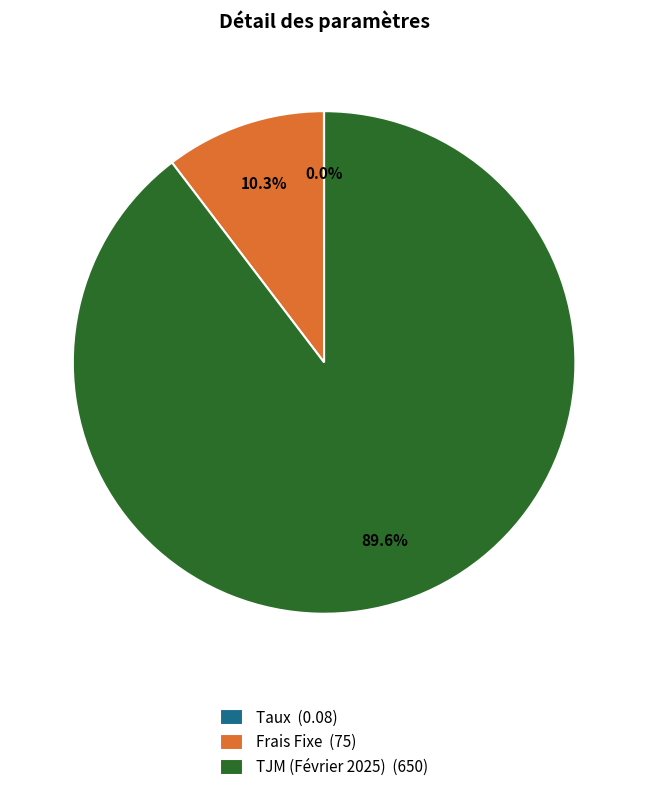

Between TJM (Février 2025) (650) and Frais Fixe (75), which is larger?

TJM (Février 2025) (650)